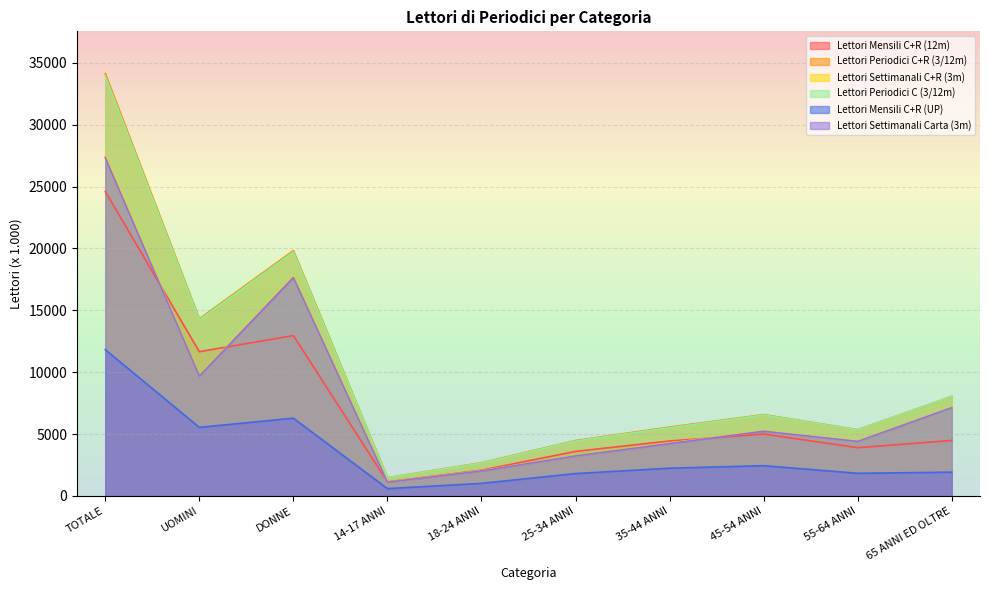

Reading left to right, what are all the values shown in this chart?

Lettori Mensili C+R (12m): TOTALE=24611	UOMINI=11654	DONNE=12957	14-17 ANNI=1131	18-24 ANNI=2078	25-34 ANNI=3594	35-44 ANNI=4437	45-54 ANNI=4998	55-64 ANNI=3893	65 ANNI ED OLTRE=4480
Lettori Periodici C+R (3/12m): TOTALE=34131	UOMINI=14310	DONNE=19821	14-17 ANNI=1473	18-24 ANNI=2677	25-34 ANNI=4469	35-44 ANNI=5560	45-54 ANNI=6566	55-64 ANNI=5349	65 ANNI ED OLTRE=8037
Lettori Settimanali C+R (3m): TOTALE=27459	UOMINI=9732	DONNE=17726	14-17 ANNI=1112	18-24 ANNI=2036	25-34 ANNI=3241	35-44 ANNI=4273	45-54 ANNI=5244	55-64 ANNI=4415	65 ANNI ED OLTRE=7138
Lettori Periodici C (3/12m): TOTALE=33947	UOMINI=14232	DONNE=19715	14-17 ANNI=1462	18-24 ANNI=2649	25-34 ANNI=4432	35-44 ANNI=5509	45-54 ANNI=6534	55-64 ANNI=5333	65 ANNI ED OLTRE=8028
Lettori Mensili C+R (UP): TOTALE=11818	UOMINI=5538	DONNE=6280	14-17 ANNI=587	18-24 ANNI=1011	25-34 ANNI=1802	35-44 ANNI=2238	45-54 ANNI=2440	55-64 ANNI=1823	65 ANNI ED OLTRE=1917
Lettori Settimanali Carta (3m): TOTALE=27342	UOMINI=9690	DONNE=17653	14-17 ANNI=1105	18-24 ANNI=2015	25-34 ANNI=3229	35-44 ANNI=4233	45-54 ANNI=5224	55-64 ANNI=4403	65 ANNI ED OLTRE=7133